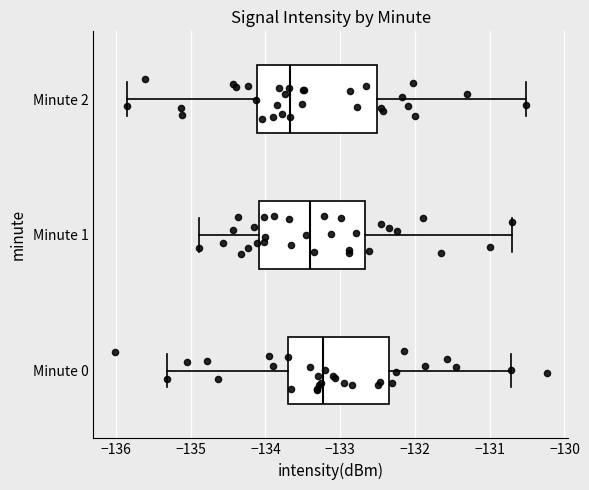

Which box is the widest, from its left edge to its right edge?

Minute 2